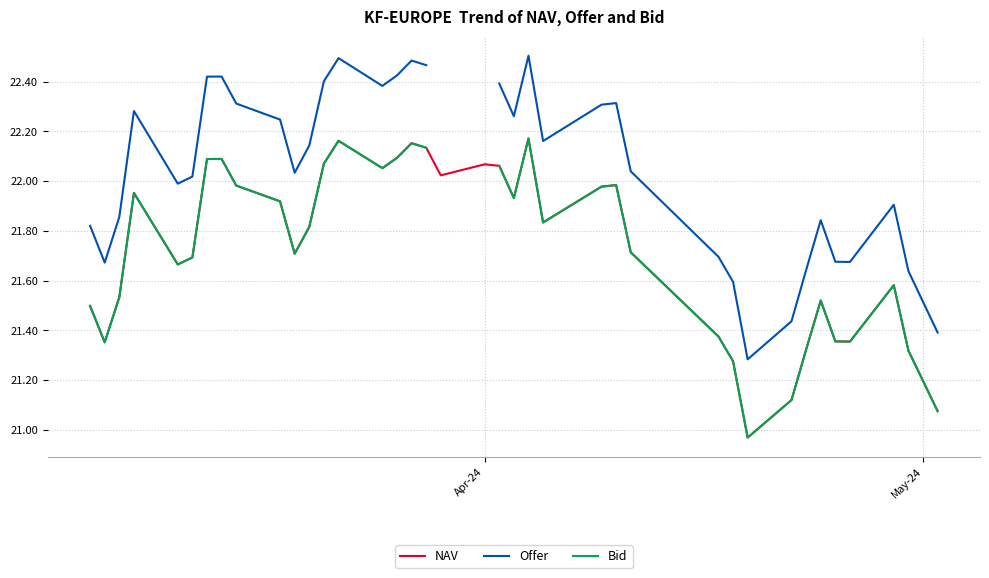

What is the smallest value displayed?

21.0